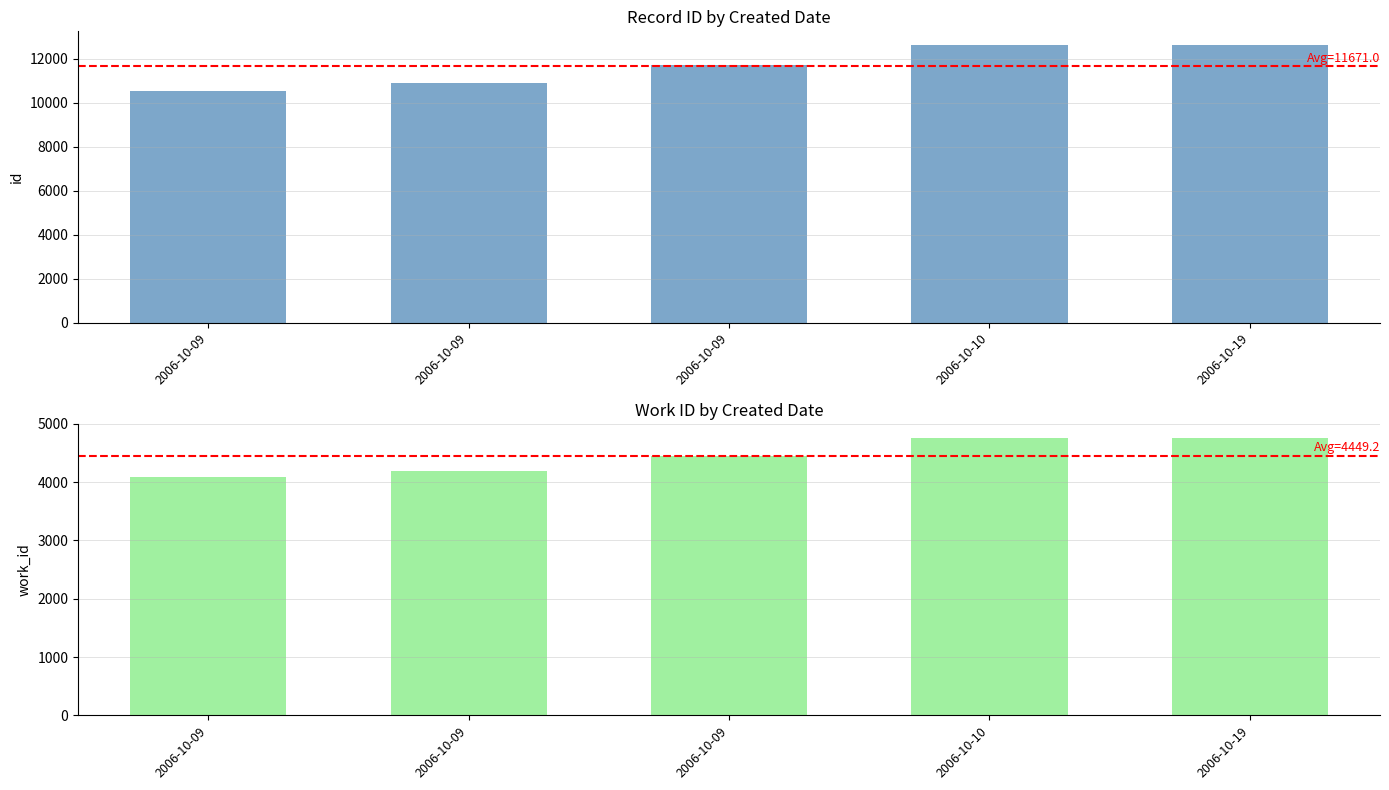

What is the difference between the work_id values at 2006-10-09 and 2006-10-09?

357